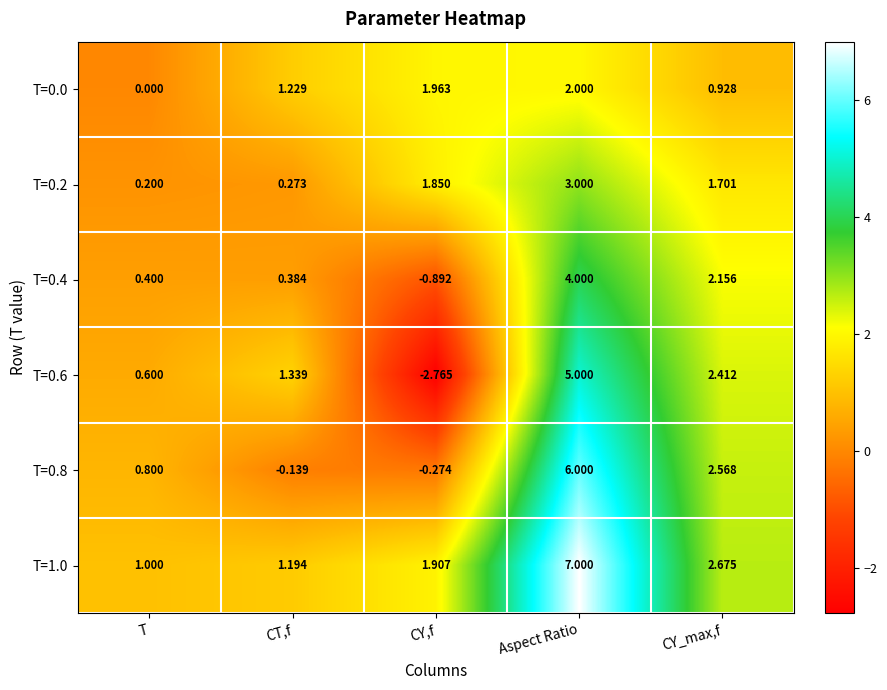

Which series has the largest range (max minus min)?

T=0.6